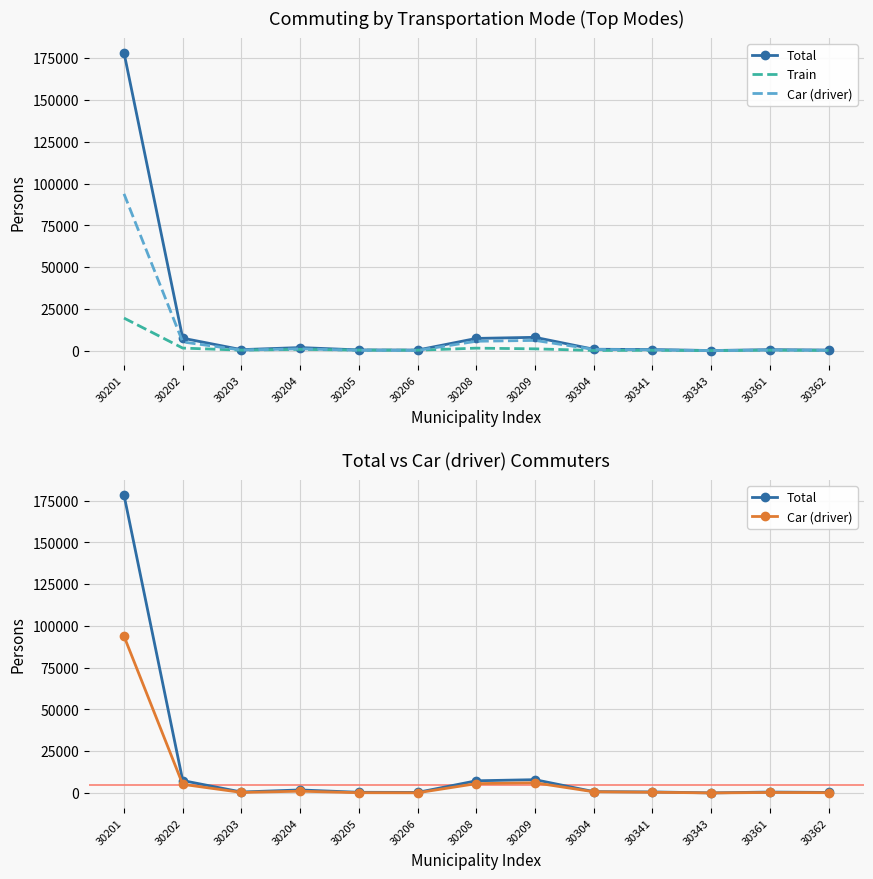

How many series are shown in this chart?

3